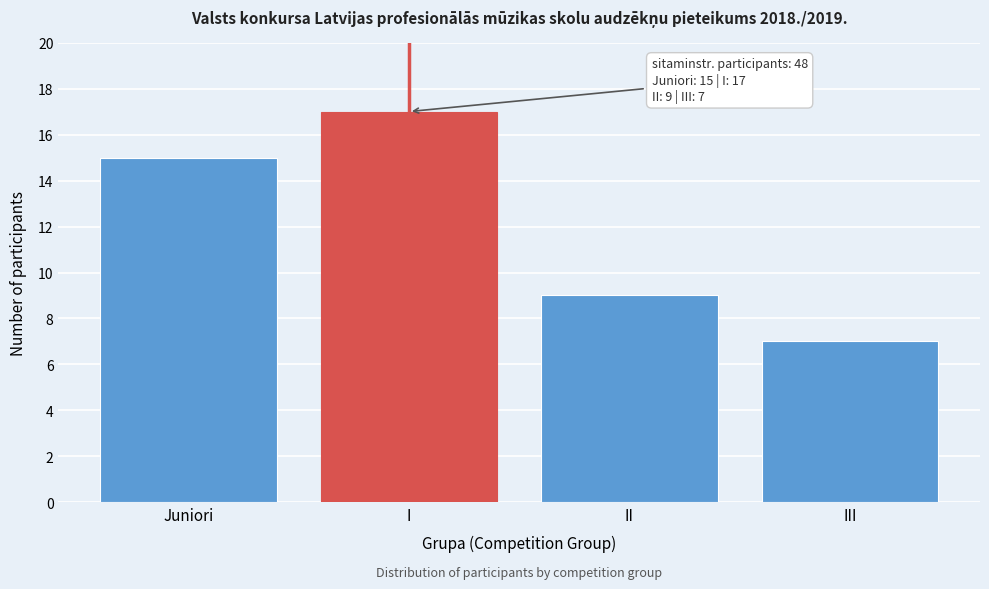

Reading right to left, list all the values displayed in this chart.

III=7	II=9	I=17	Juniori=15